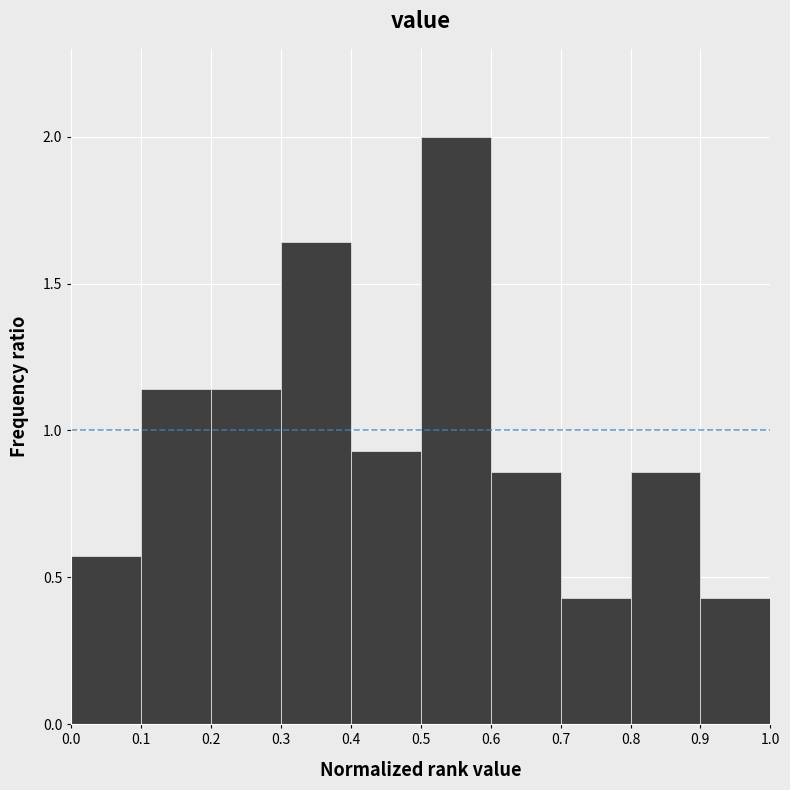

What is the height of the bar covering 0.1 to 0.2 on the x-axis? The values are not printed on the chart, so give them approximately, as read against the axis.

1.15